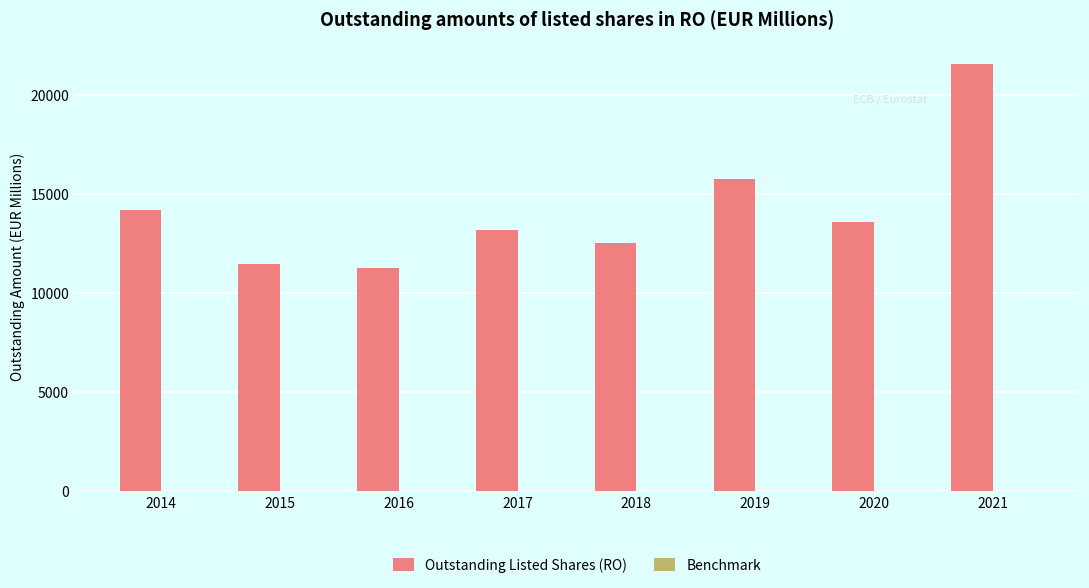

Does the chart contain stacked bars?

No